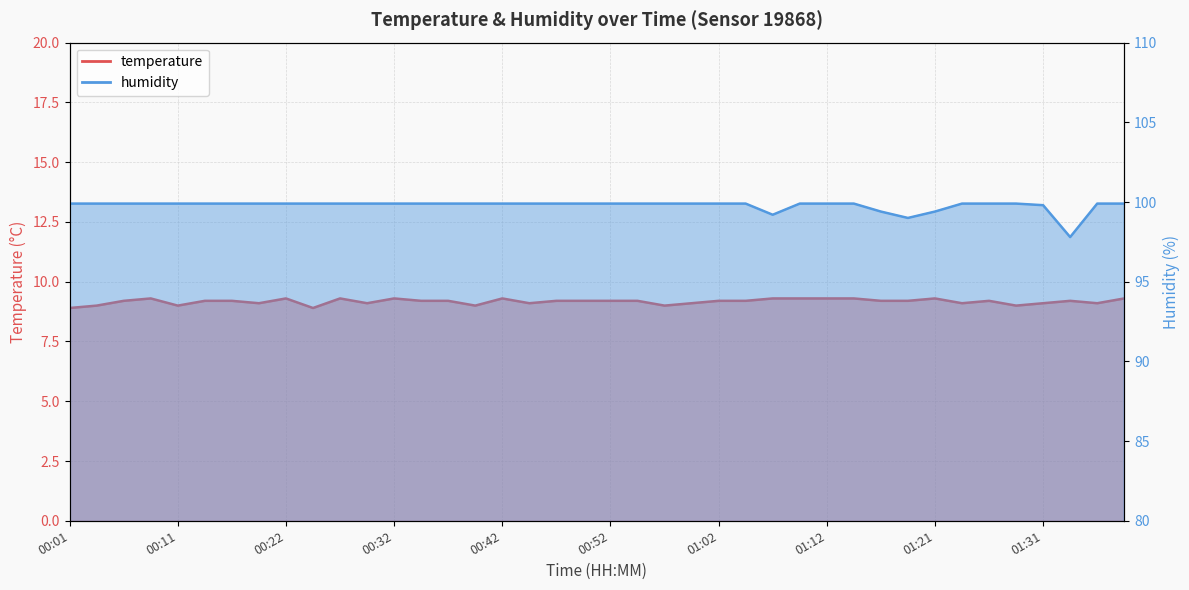

What is the label of the 4th point from the left?

00:09